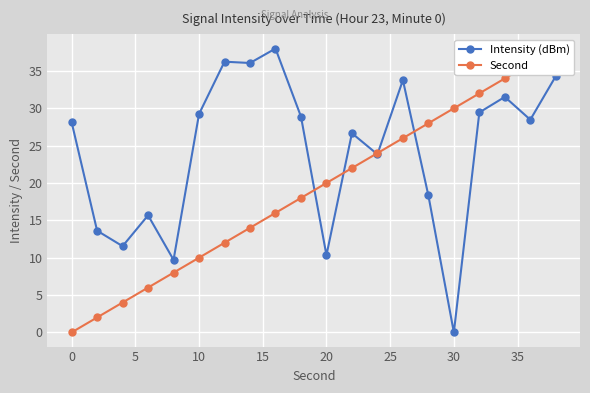

The value of Intensity (dBm) at 20 is 6.0. True or false?

False